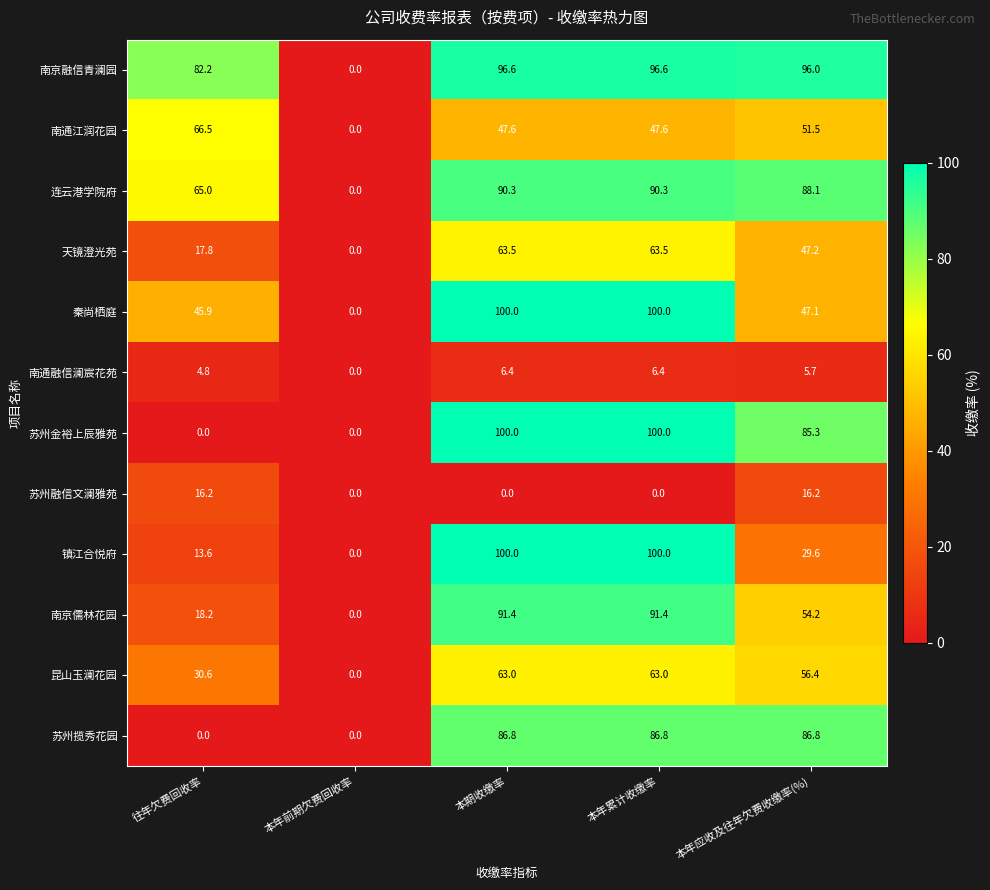

What is the greatest value displayed?

100.0